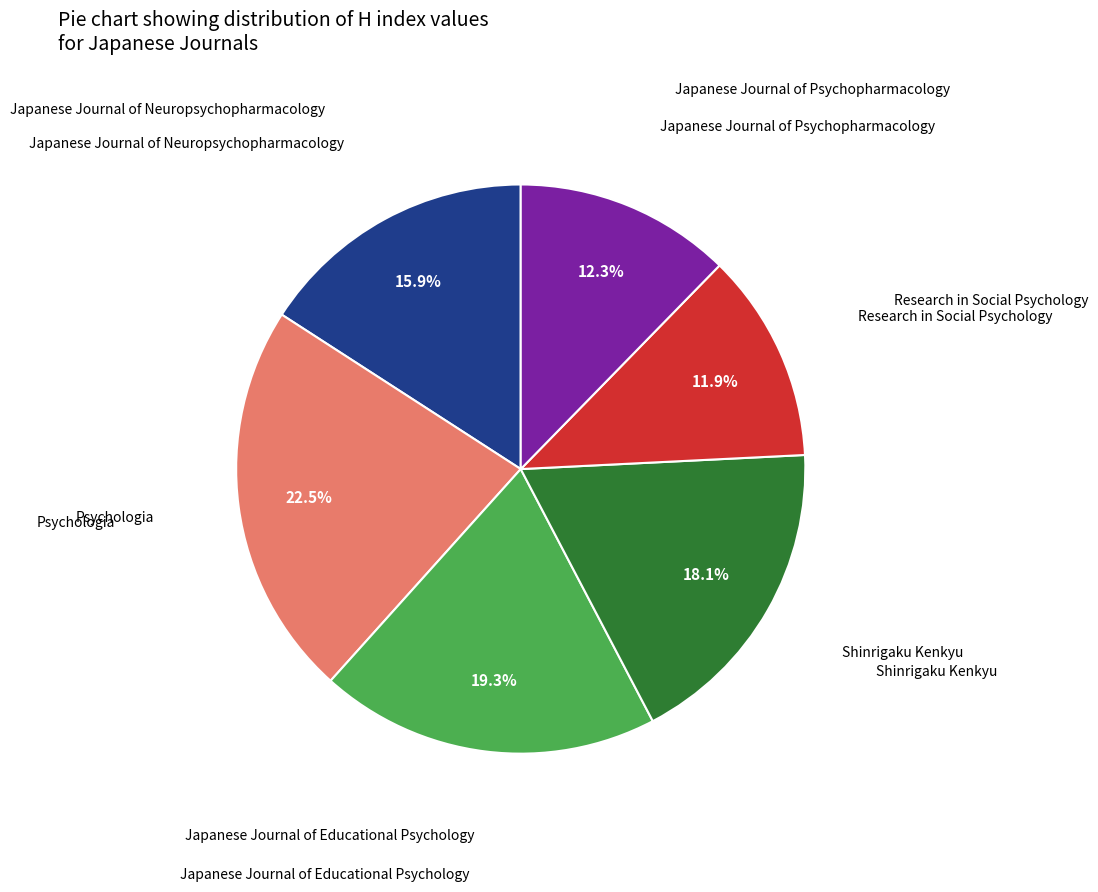

Is there any slice that represents more than half of the pie?

No